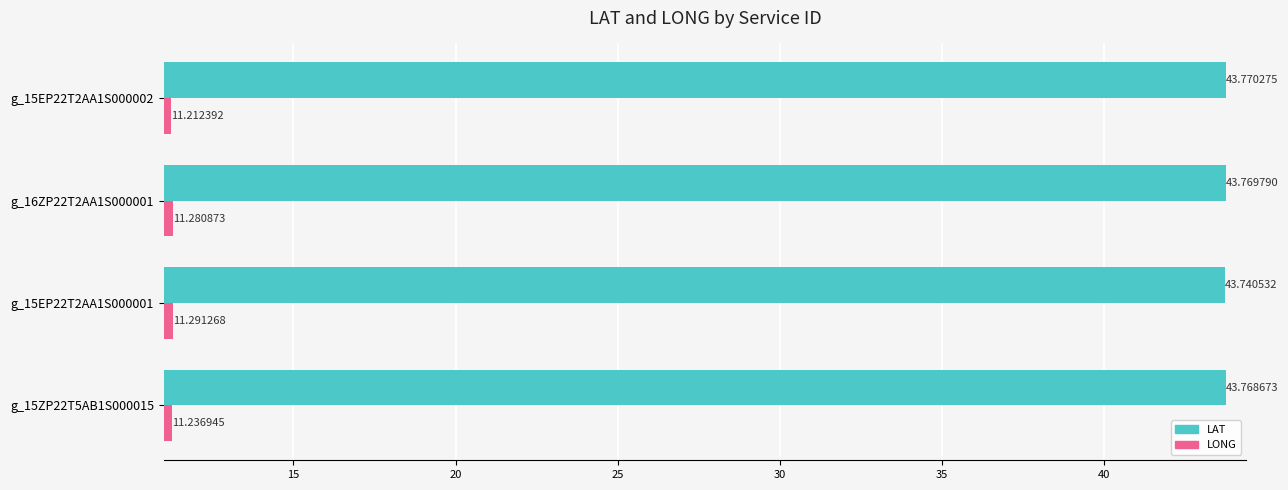

At which category is the sum across all series the highest?

g_16ZP22T2AA1S000001